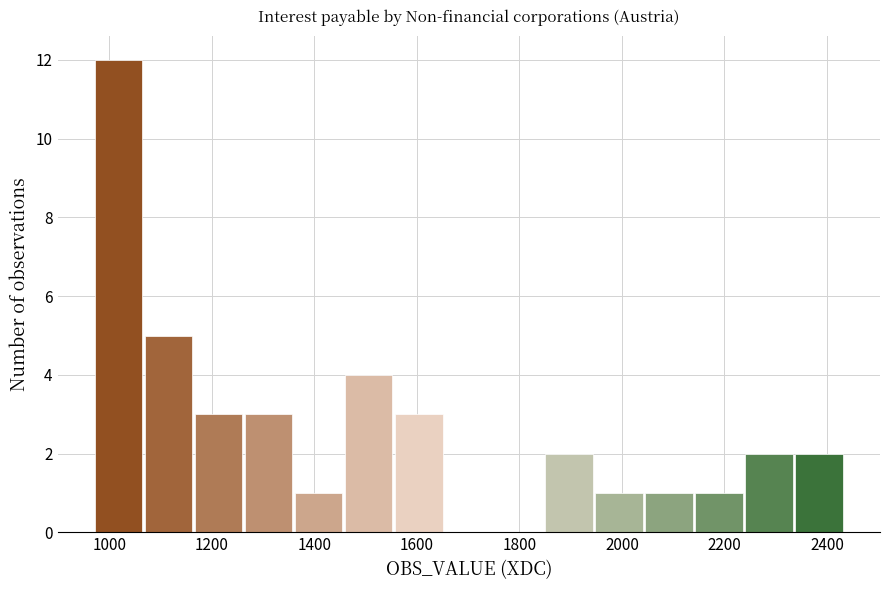

Reading left to right, transcribe this chart: for each bar, give the range it covers on the x-axis and its height. Neither the bar edges nor the heights are printed on the chart, so give them approximately, as read against the axes.

960 to 1060: 12
1060 to 1160: 5
1160 to 1260: 3
1260 to 1360: 3
1360 to 1460: 1
1460 to 1560: 4
1560 to 1660: 3
1660 to 1760: 0
1760 to 1840: 0
1840 to 1940: 2
1940 to 2040: 1
2040 to 2140: 1
2140 to 2240: 1
2240 to 2340: 2
2340 to 2440: 2